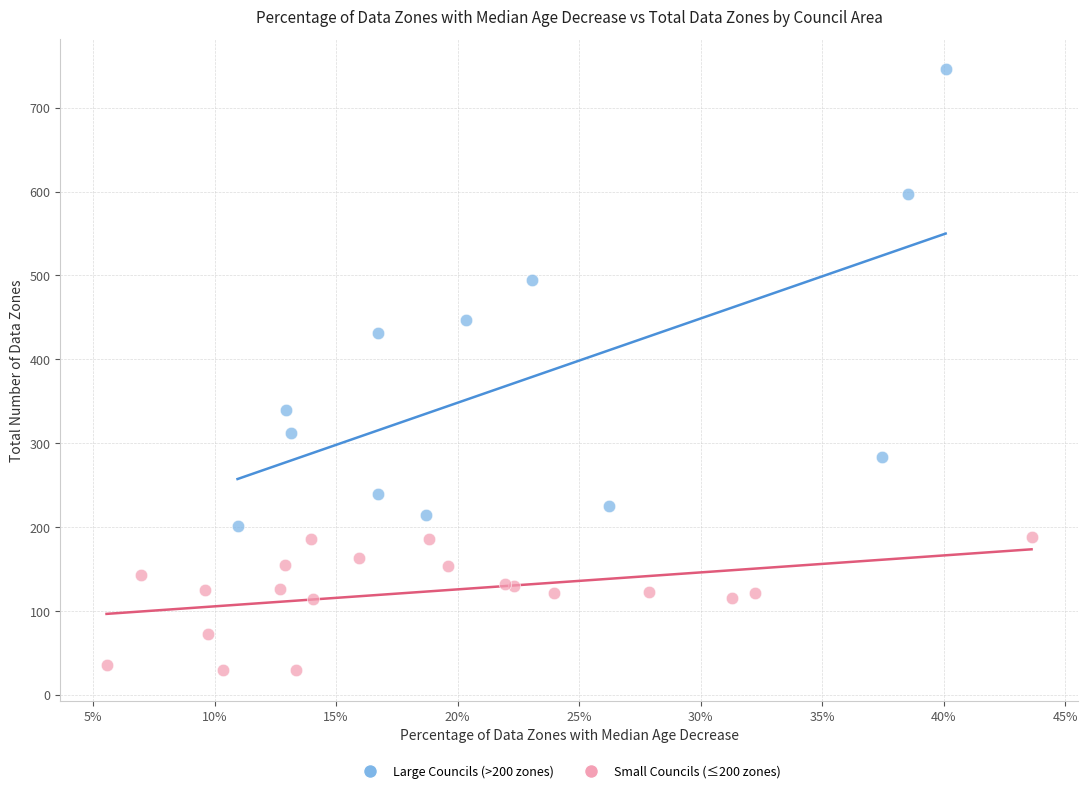

Which series has the widest spread of Y values?

Large Councils (>200 zones)